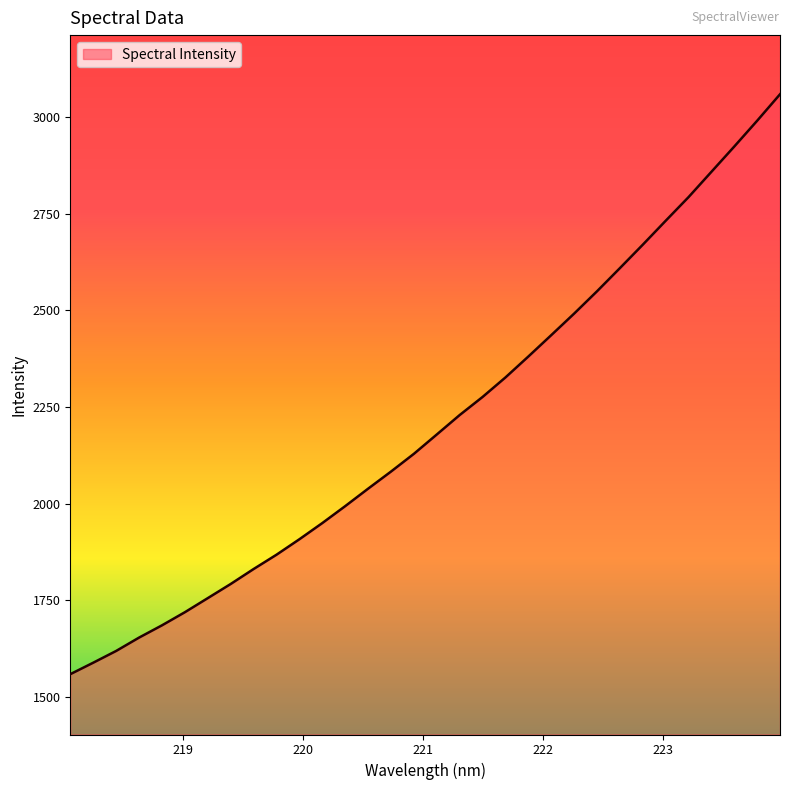

Count the number of categories in the chart.

32